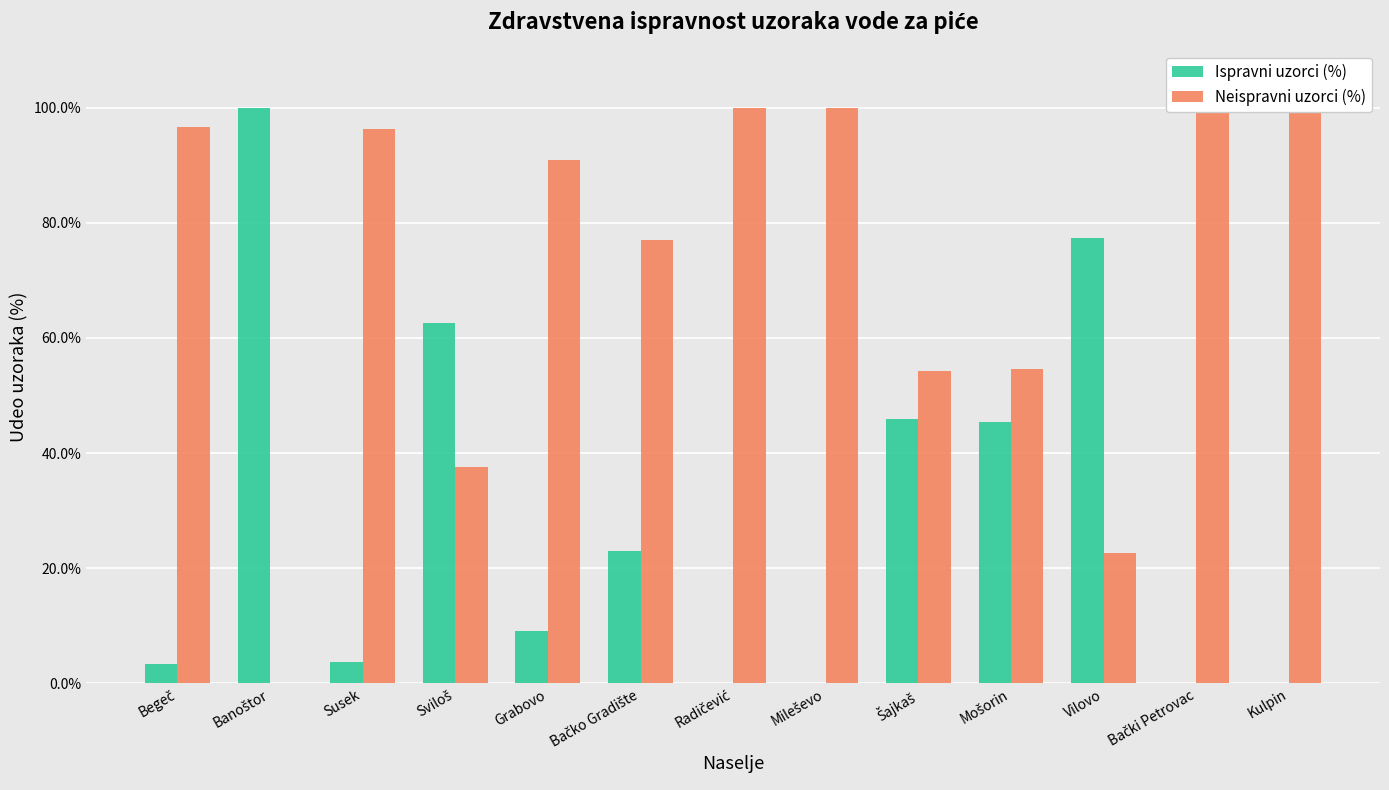

The value of Ispravni uzorci (%) at Bačko Gradište is 40.2. True or false?

False